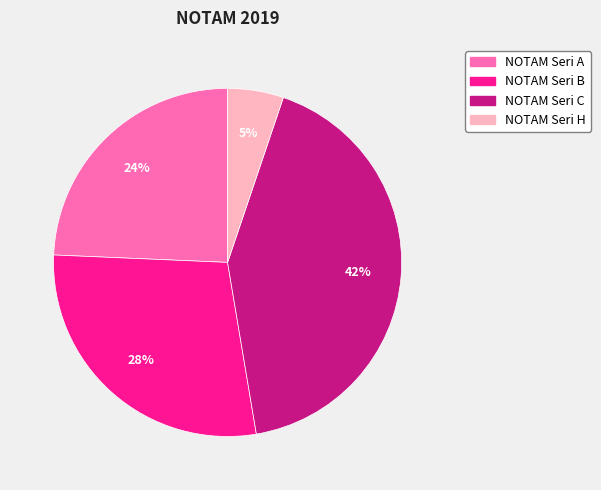

How many slices are in this pie chart?

4